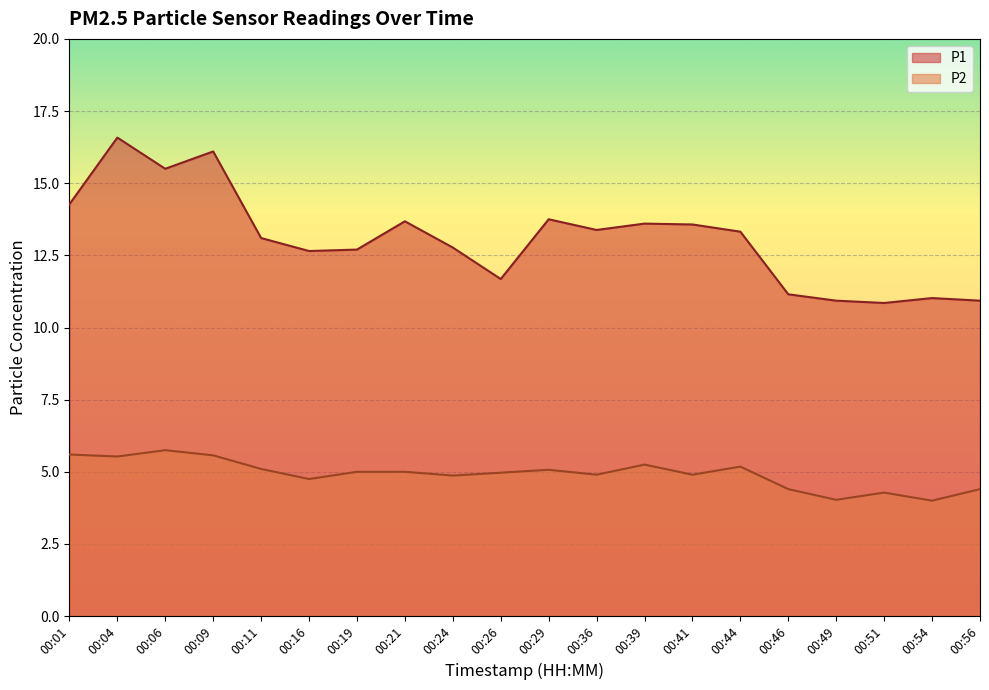

What is the difference between the P1 values at 00:01 and 00:09?

1.8